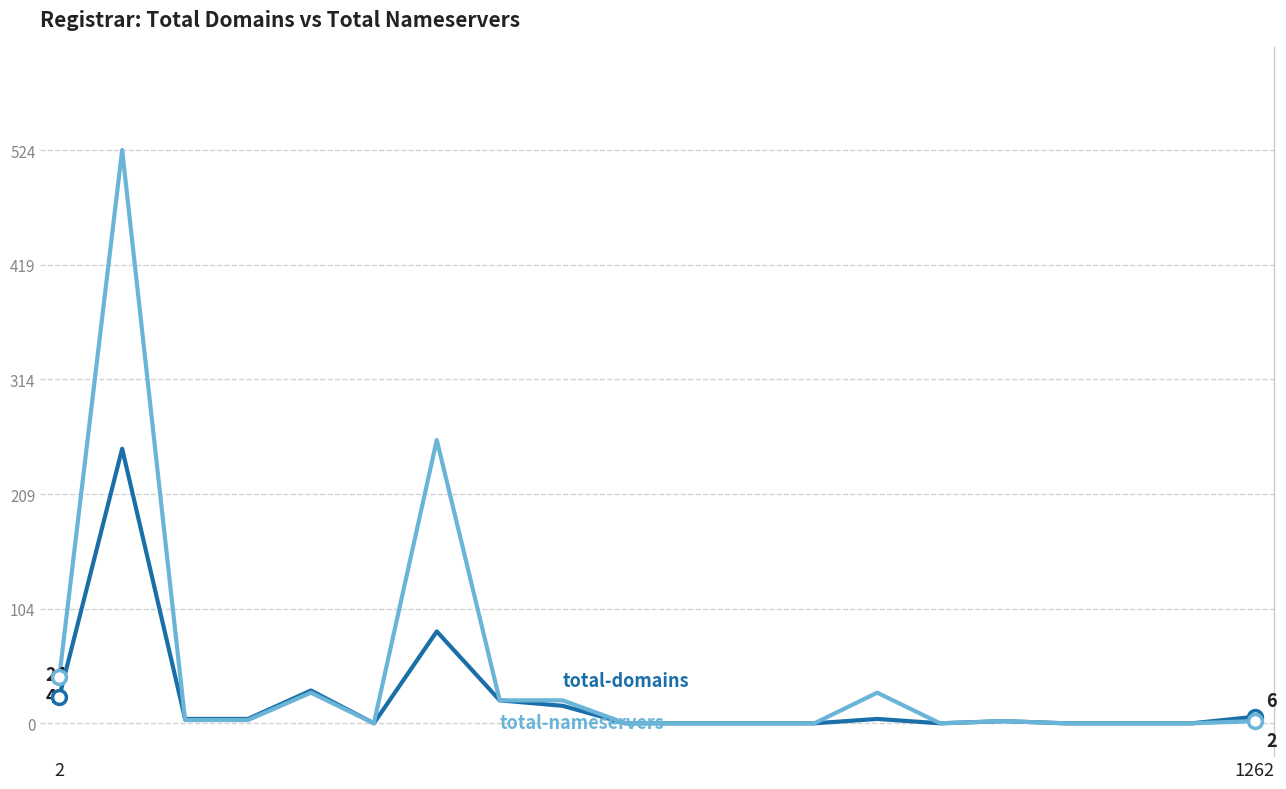

What is the maximum value shown in the chart?

524